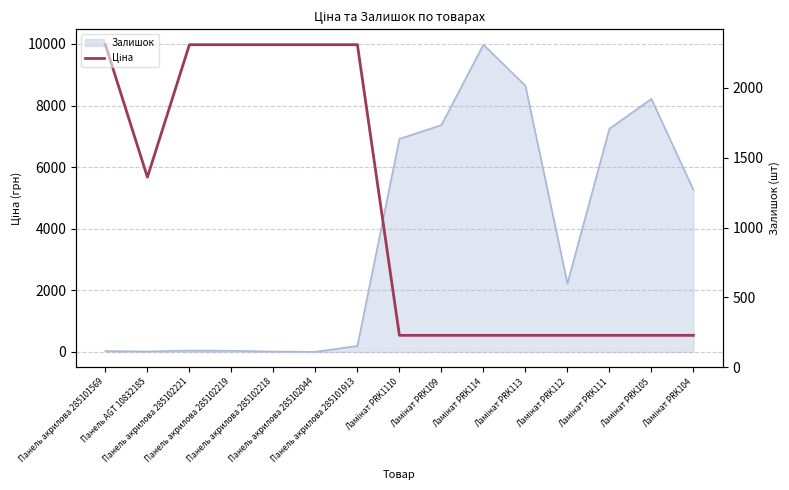

Does the chart display data point markers on the line(s)?

No